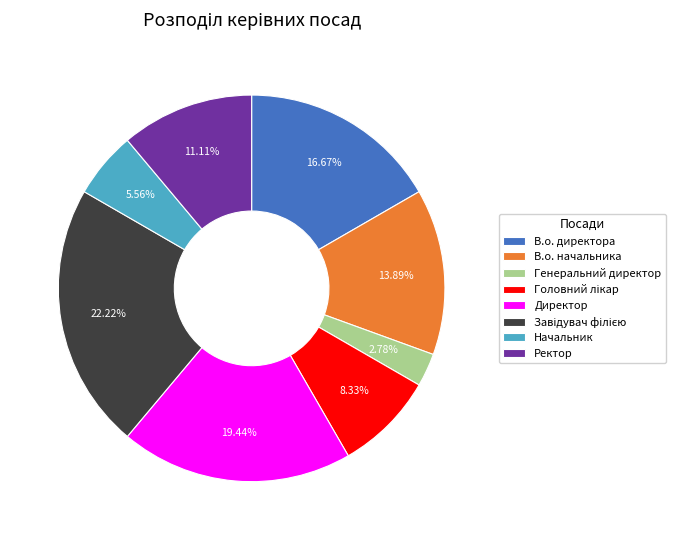

Which category has the smallest portion of the pie?

Генеральний директор